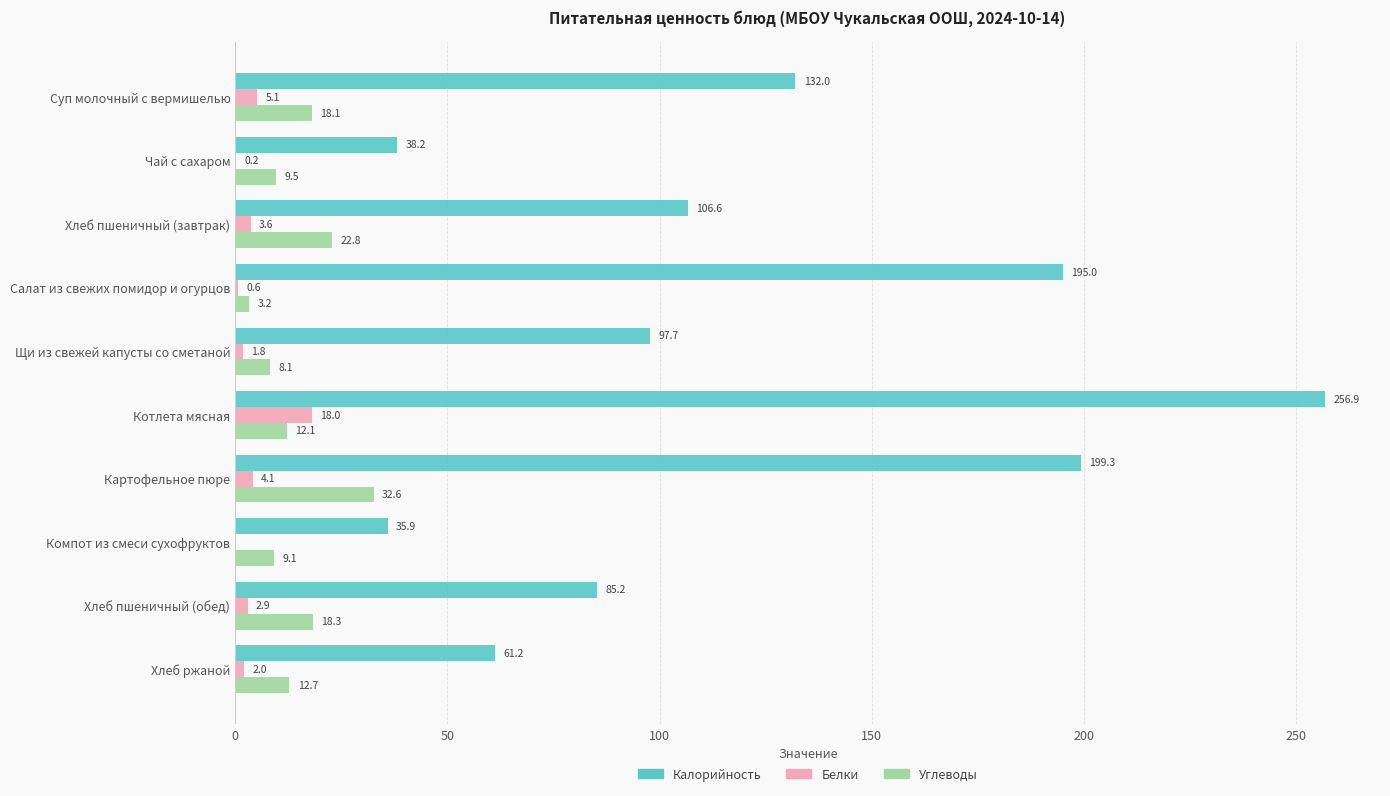

Read the Белки value at Котлета мясная.

18.0